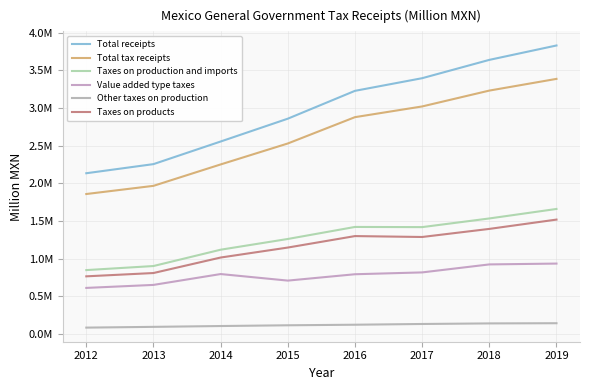

Is it true that Taxes on products equals 786392.2 at 2016?

False